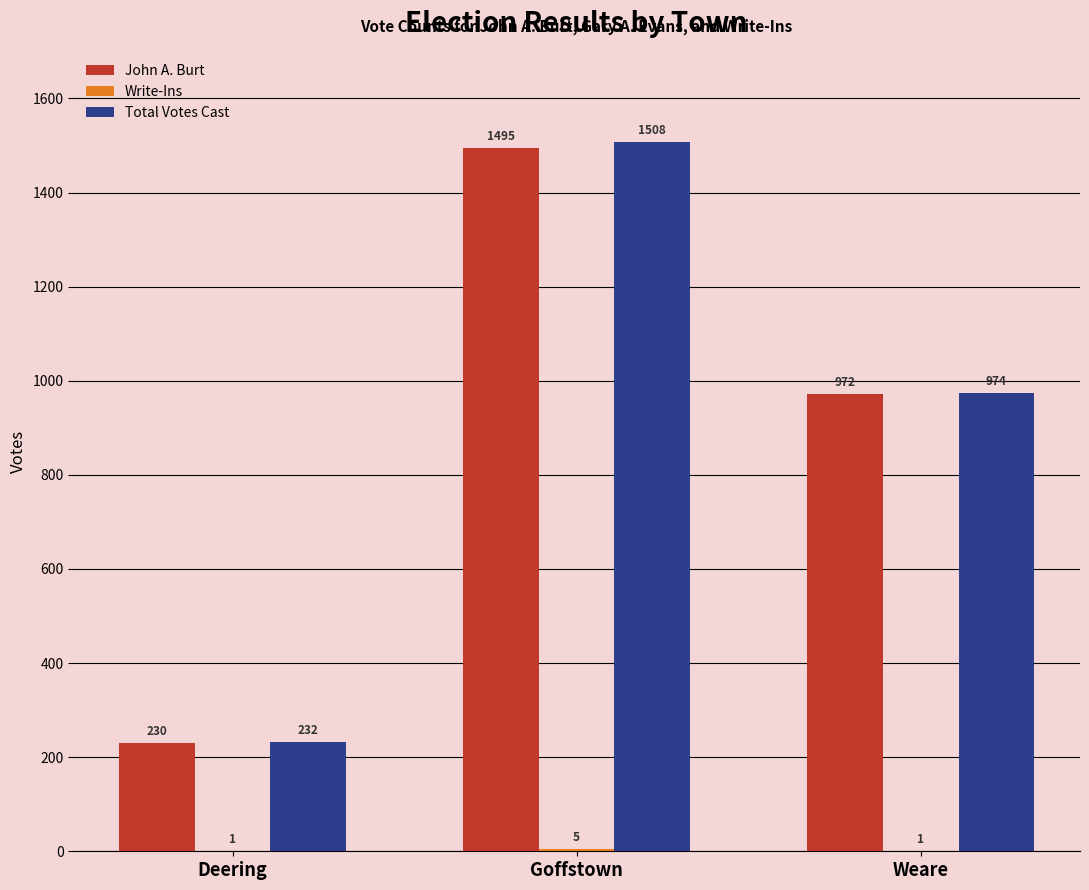

What is the approximate value of John A. Burt at Weare?

972